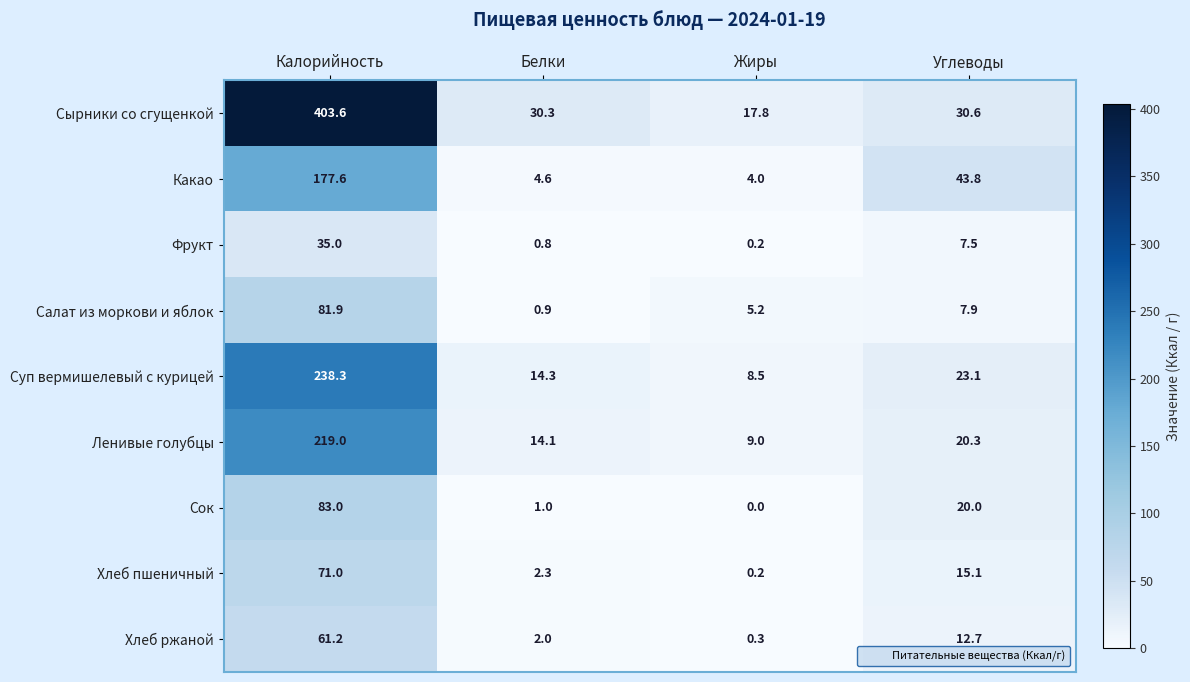

At which label does Хлеб пшеничный first exceed 15?

Калорийность